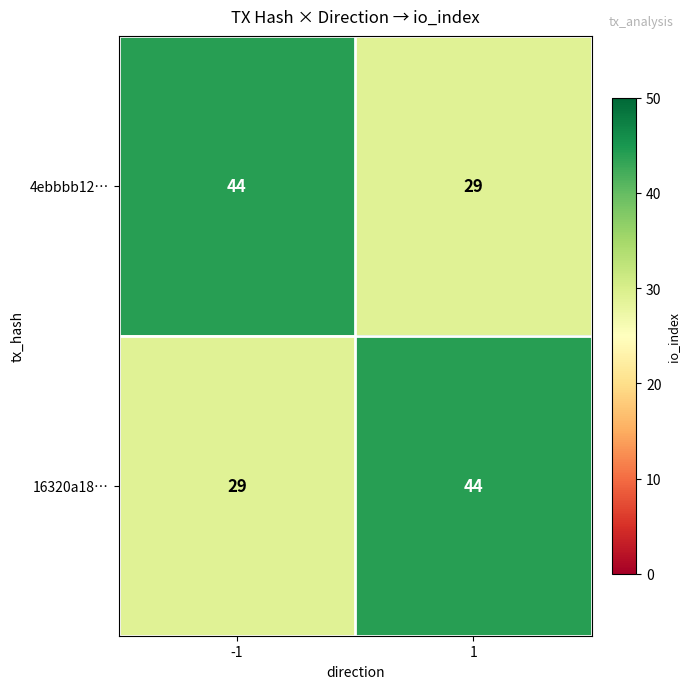

What is the difference between the 16320a18… values at 1 and -1?

15